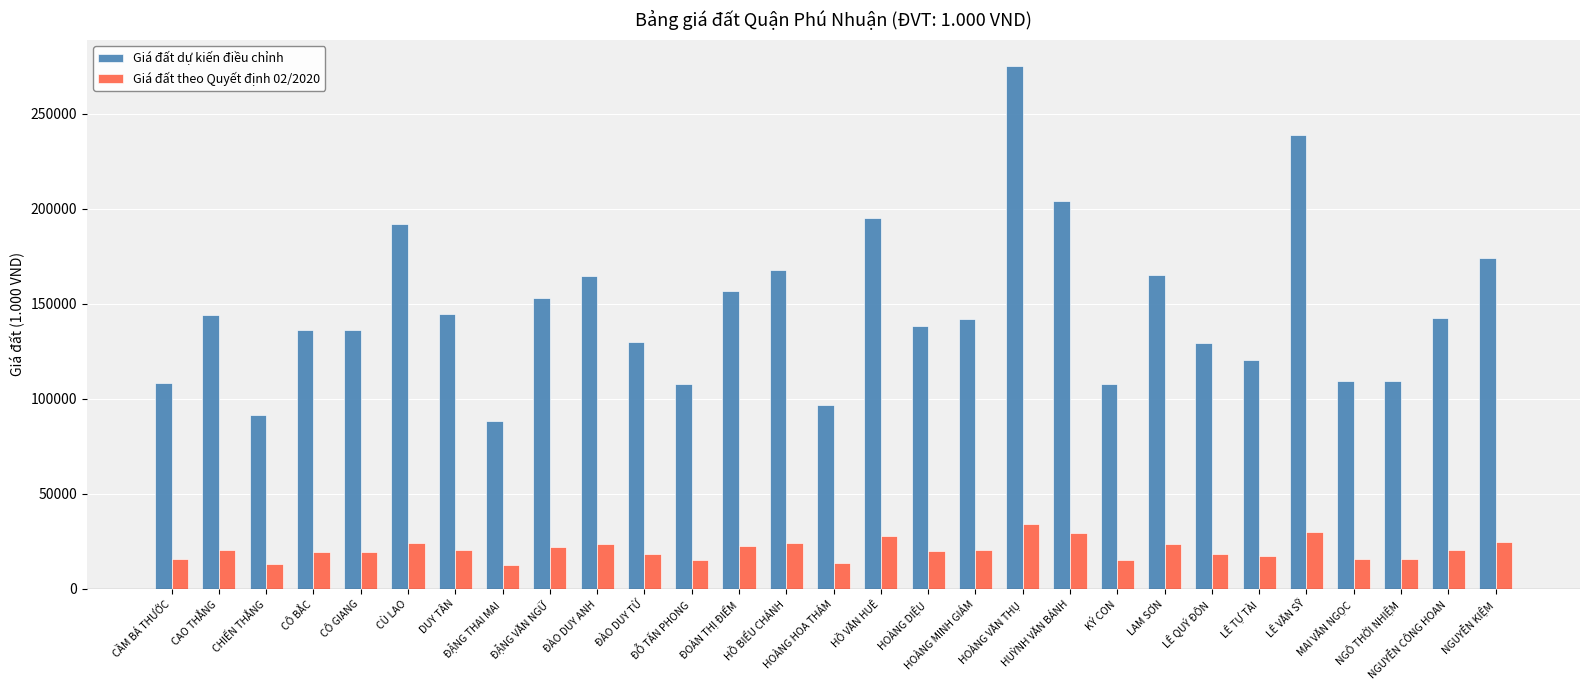

What is the sum of the Giá đất theo Quyết định 02/2020 values at CẦM BÁ THƯỚC and CÔ BẮC?

35000